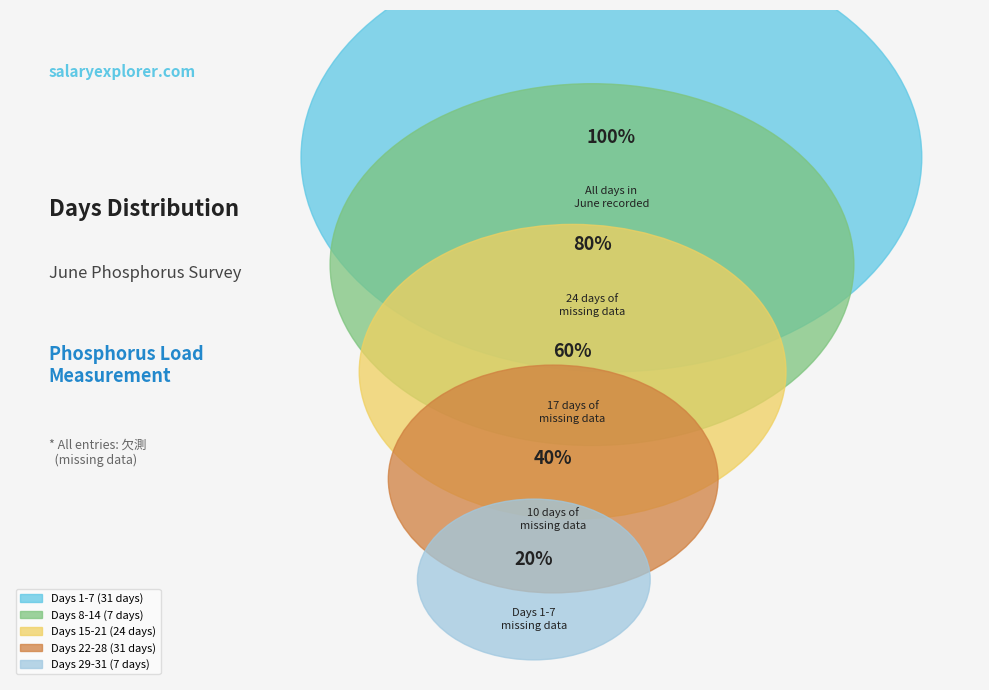

Rank the categories by value from lowest to highest.

8-14, 29-31, 15-21, 1-7, 22-28